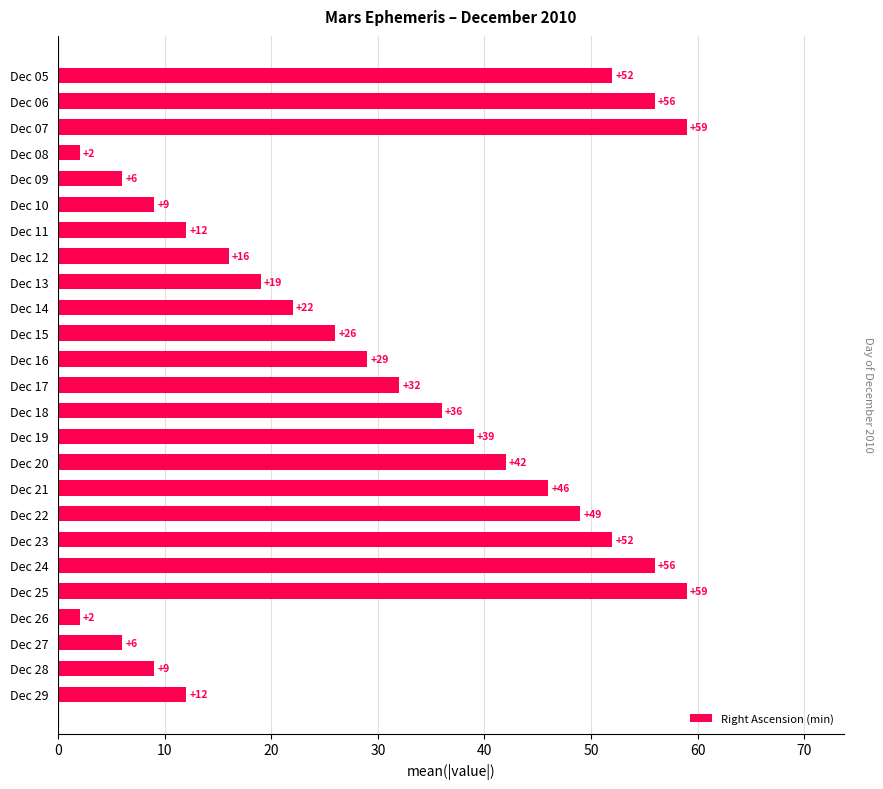

Where is the data nearest to the value 30?

Dec 16